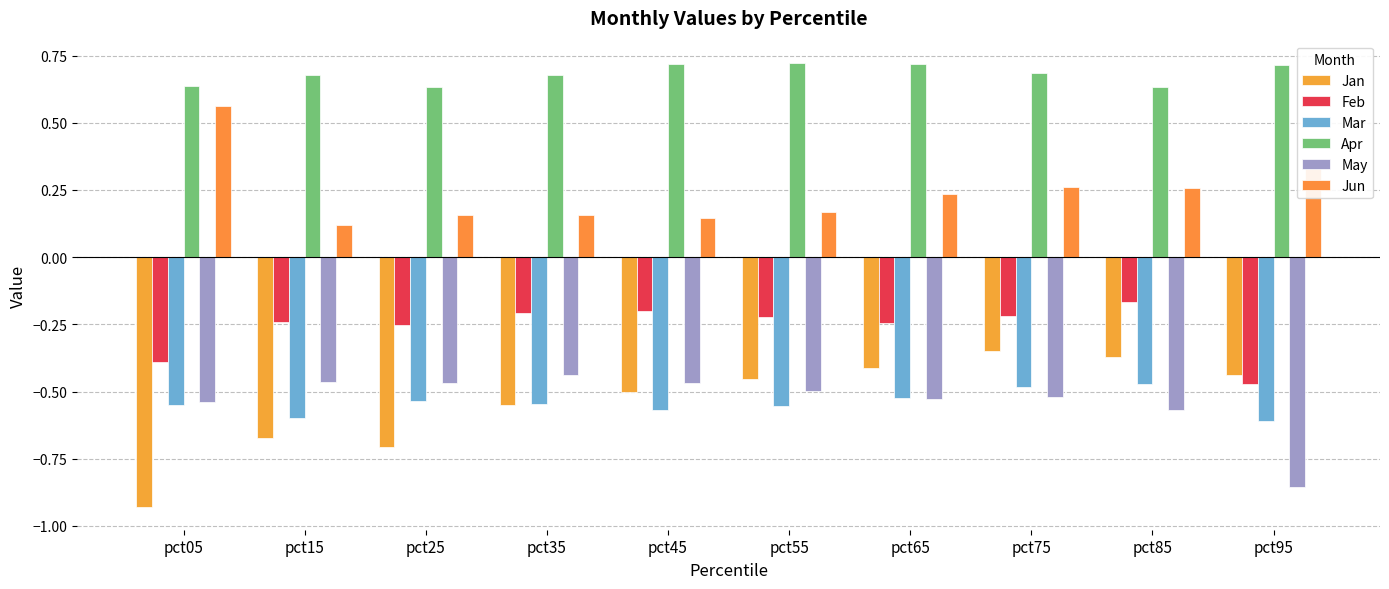

How many groups of bars are there?

10